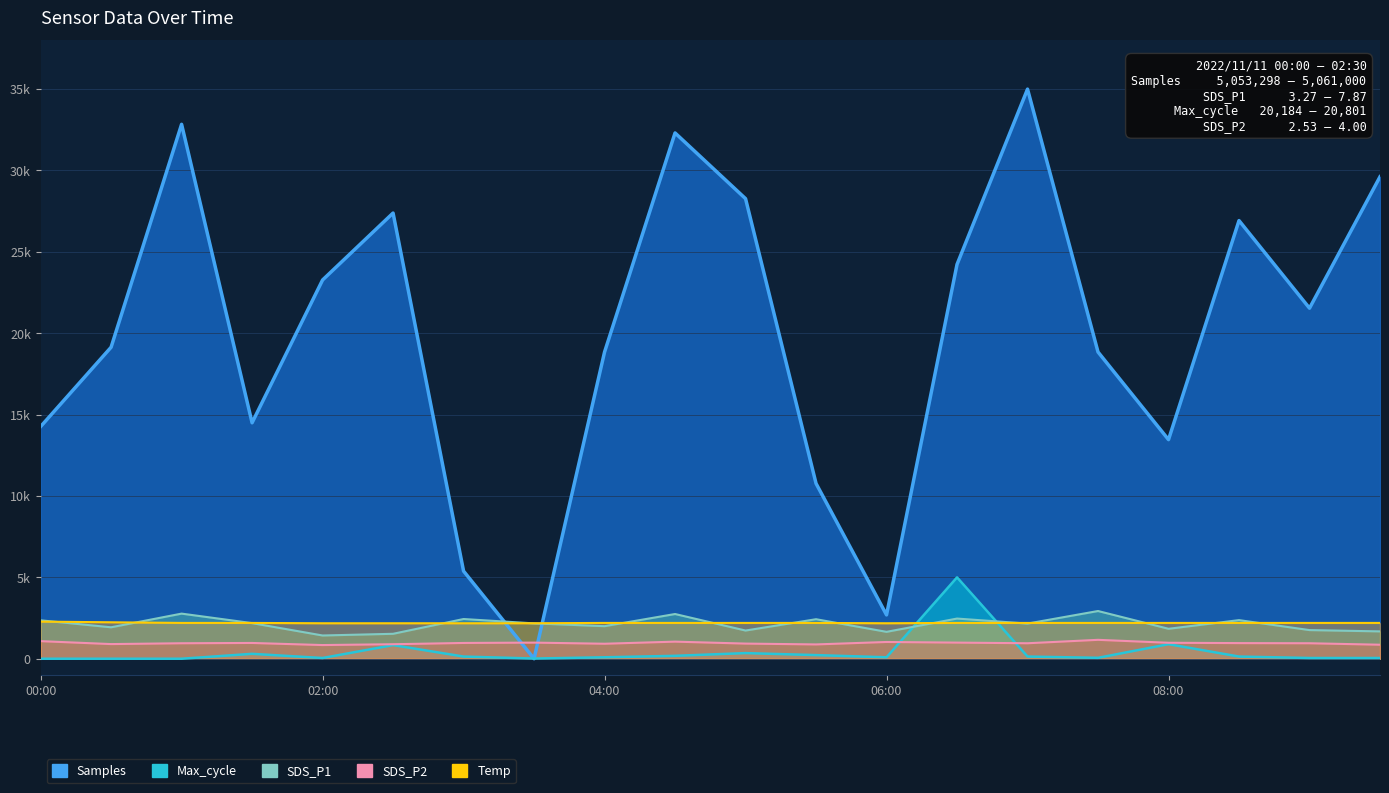

Rank the categories by Max_cycle value from lowest to highest.

00:00, 00:30, 01:00, 03:30, 02:00, 09:00, 09:30, 07:30, 04:00, 06:00, 03:00, 07:00, 08:30, 04:30, 05:30, 01:30, 05:00, 02:30, 08:00, 06:30